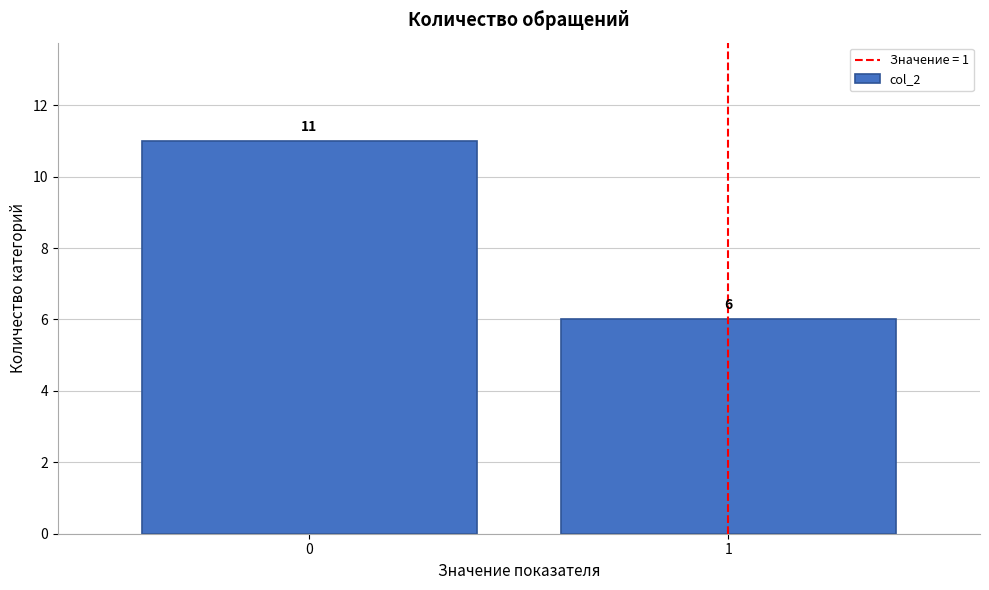

Reading right to left, extract all data points from this chart.

1=6	0=11